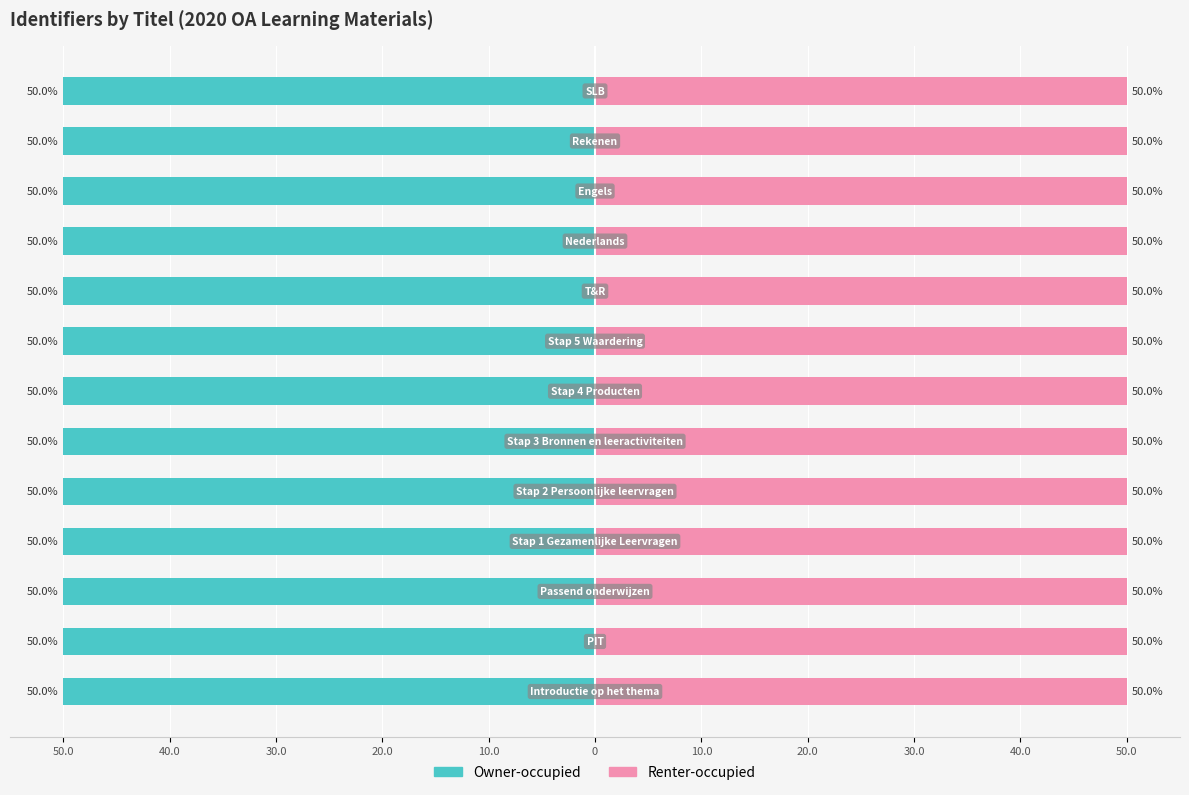

What is the lowest value of the Owner-occupied series?

-50.0